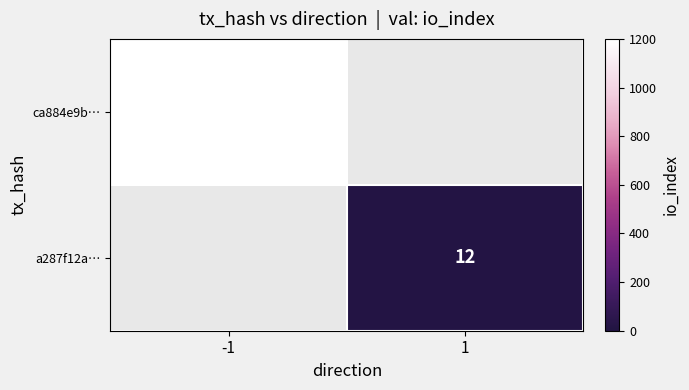

How many categories are shown in the chart?

2